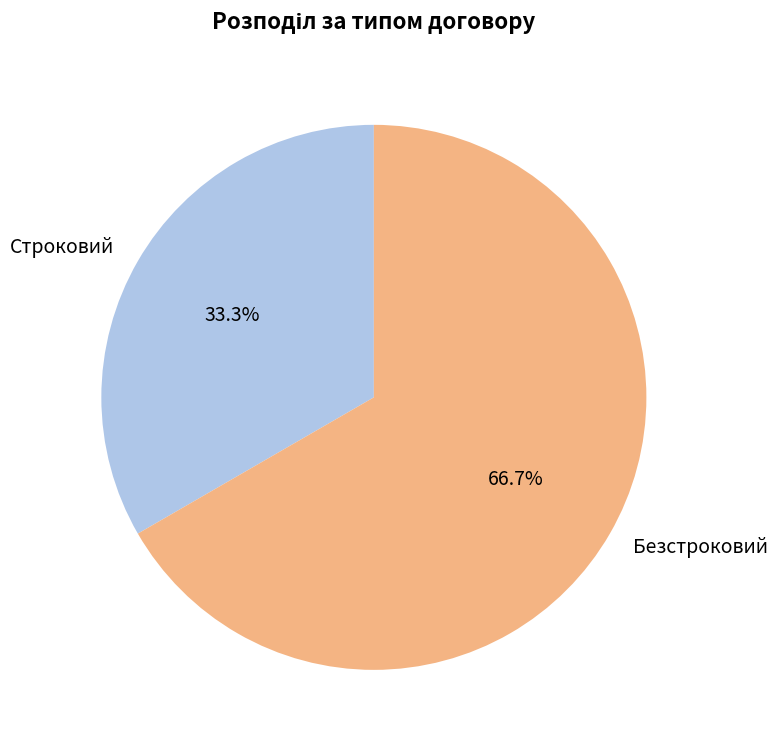

To the nearest percent, what portion does Безстроковий represent?

67%